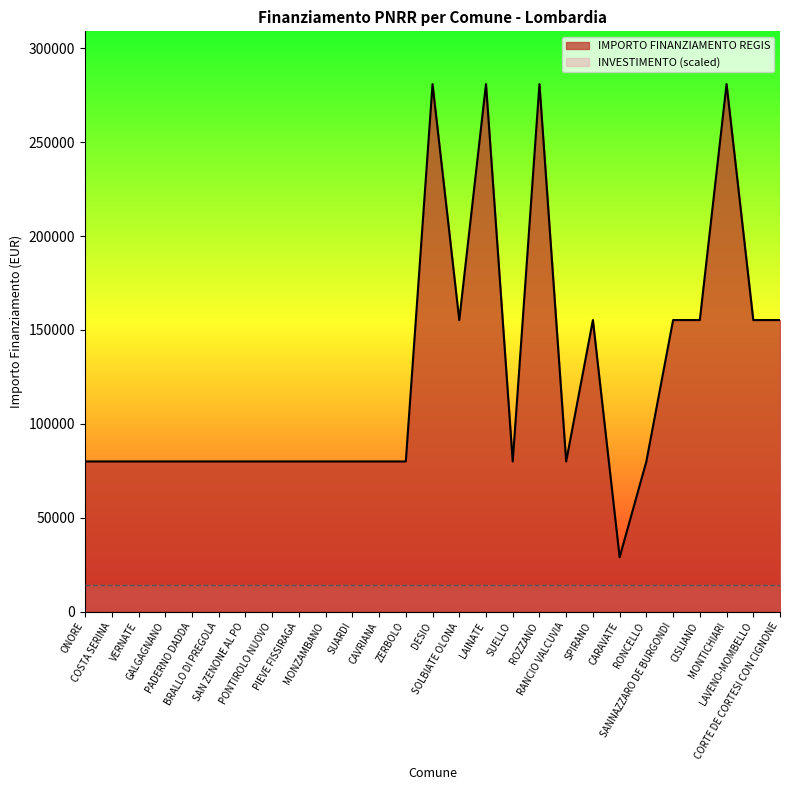

At which category does the data reach its first local valley?

SOLBIATE OLONA